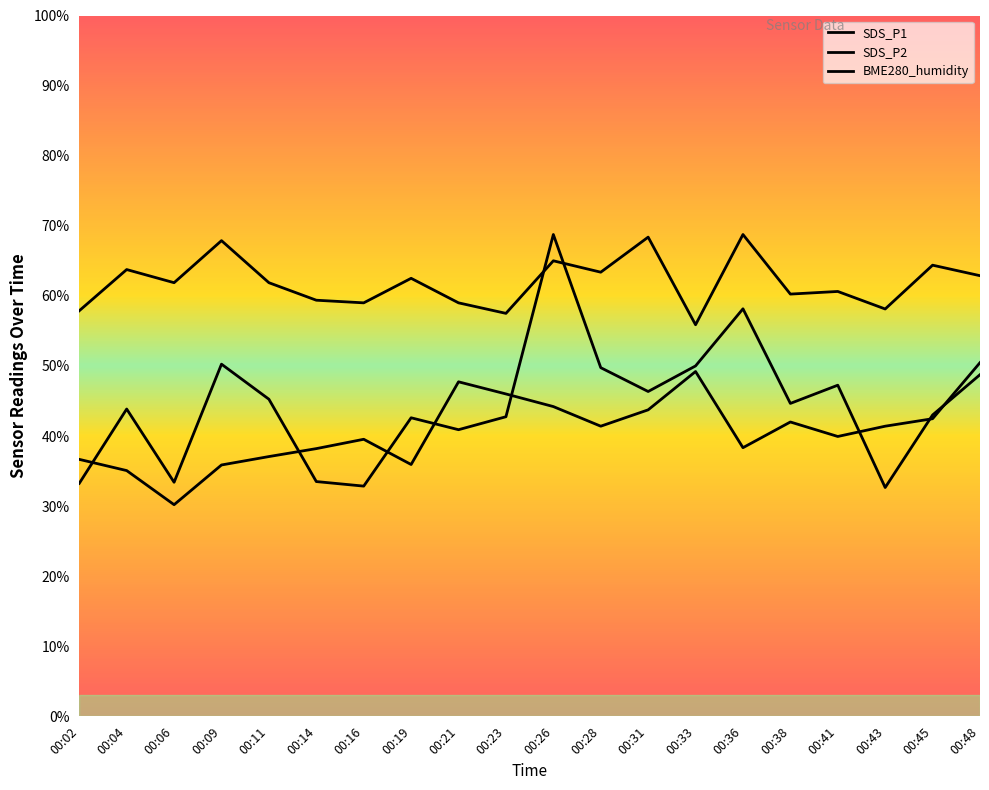

List the series in order of their overall mean, lowest first.

BME280_humidity, SDS_P1, SDS_P2